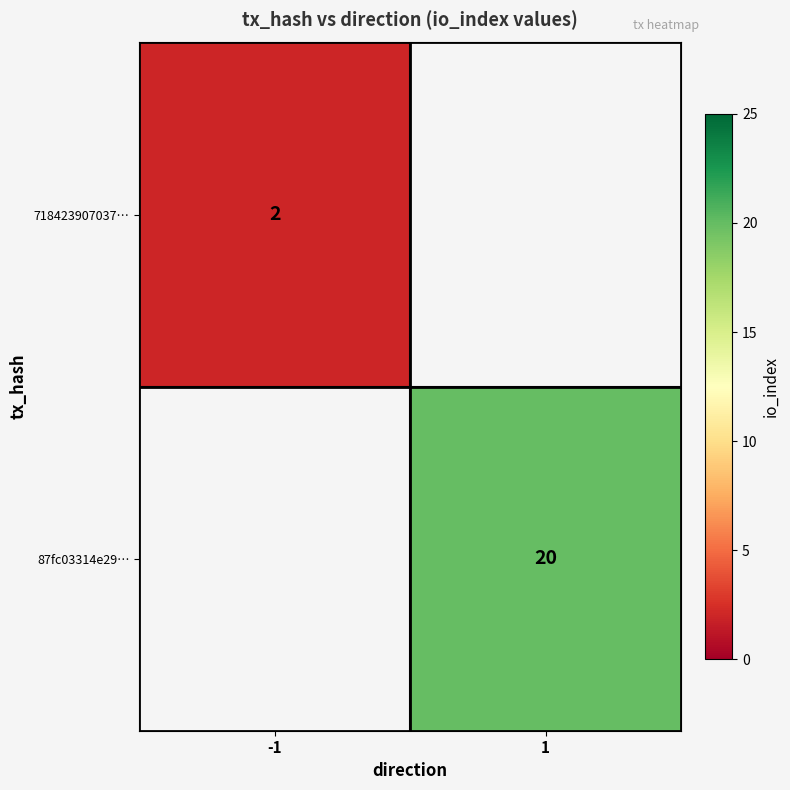

Is it true that 718423907037… equals 2 at -1?

True